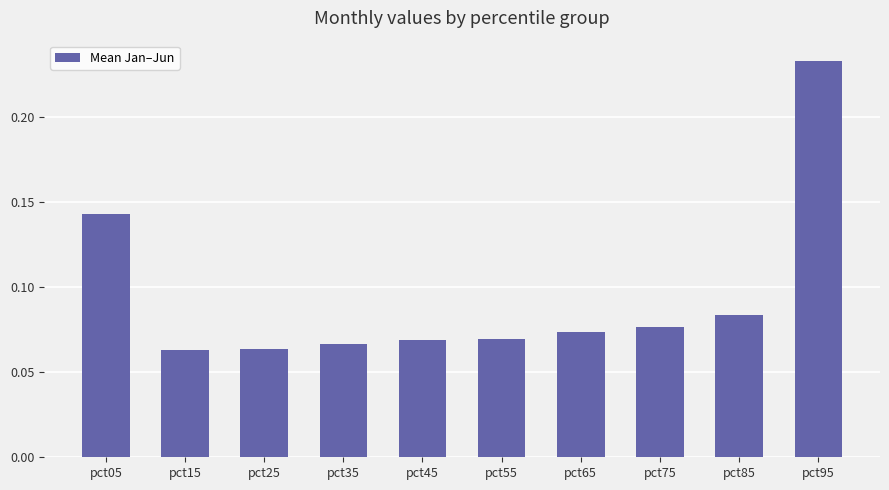

Which has a higher value, pct85 or pct95?

pct95